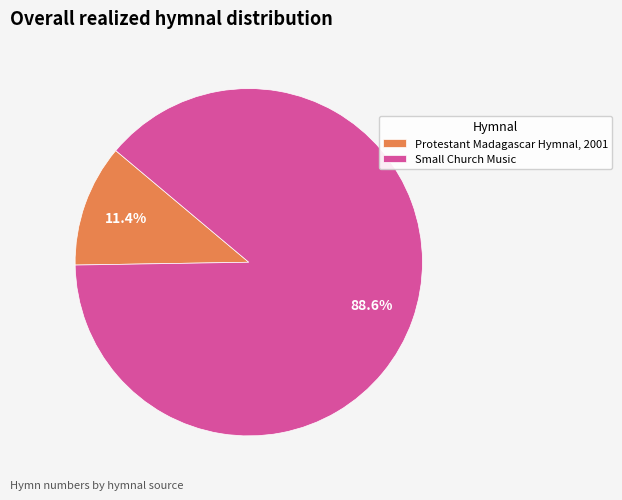

Which has a higher value, Small Church Music or Protestant Madagascar Hymnal, 2001?

Small Church Music